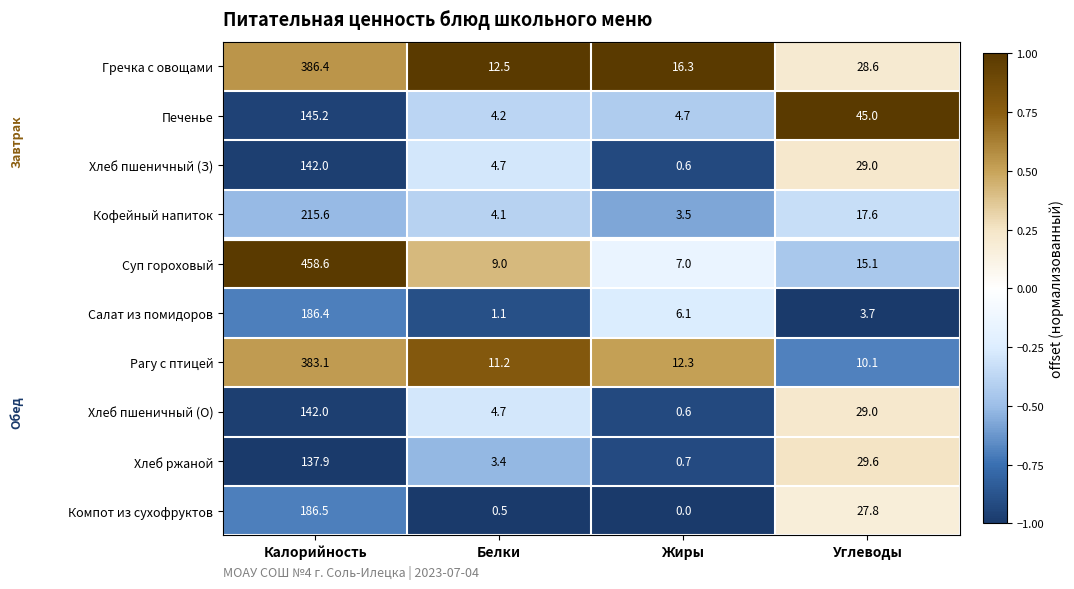

Between Белки and Жиры, which series saw the biggest shift?

Салат из помидоров